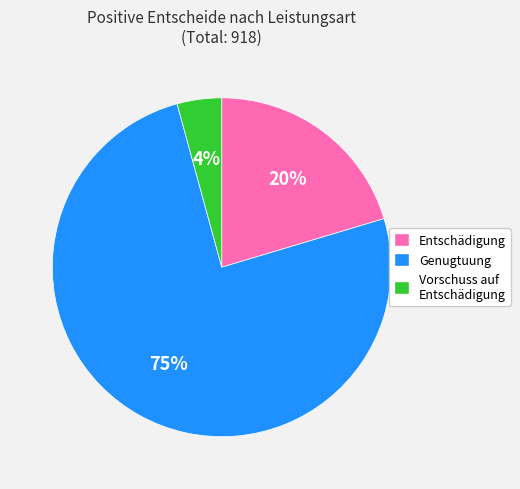

Combined, do Entschädigung and Genugtuung account for over 50%?

Yes